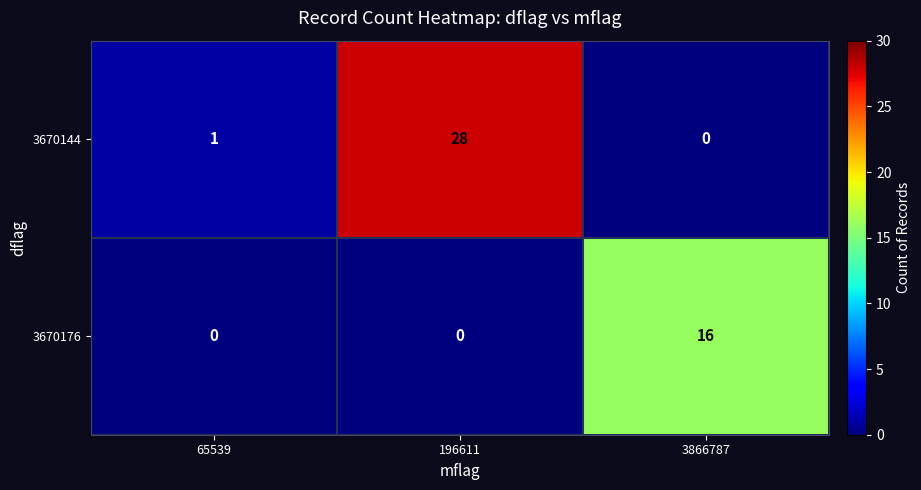

How many categories are shown in the chart?

3